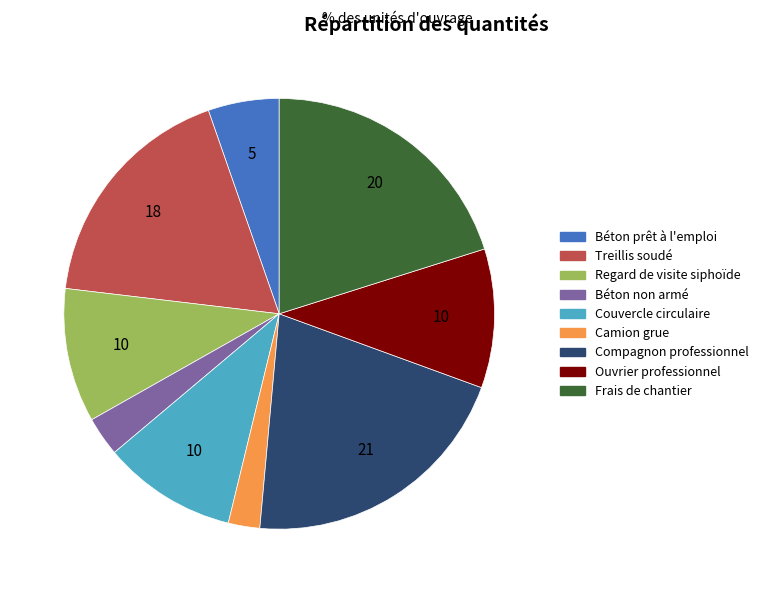

How many slices are in this pie chart?

9